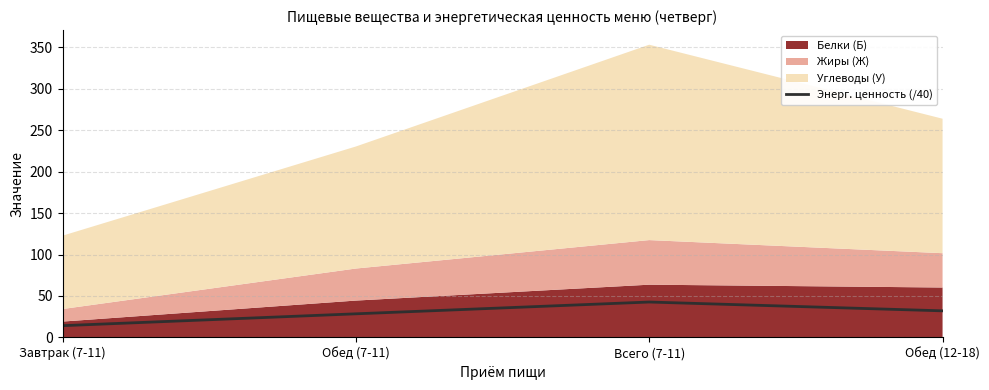

How many data points are less than 32?

2